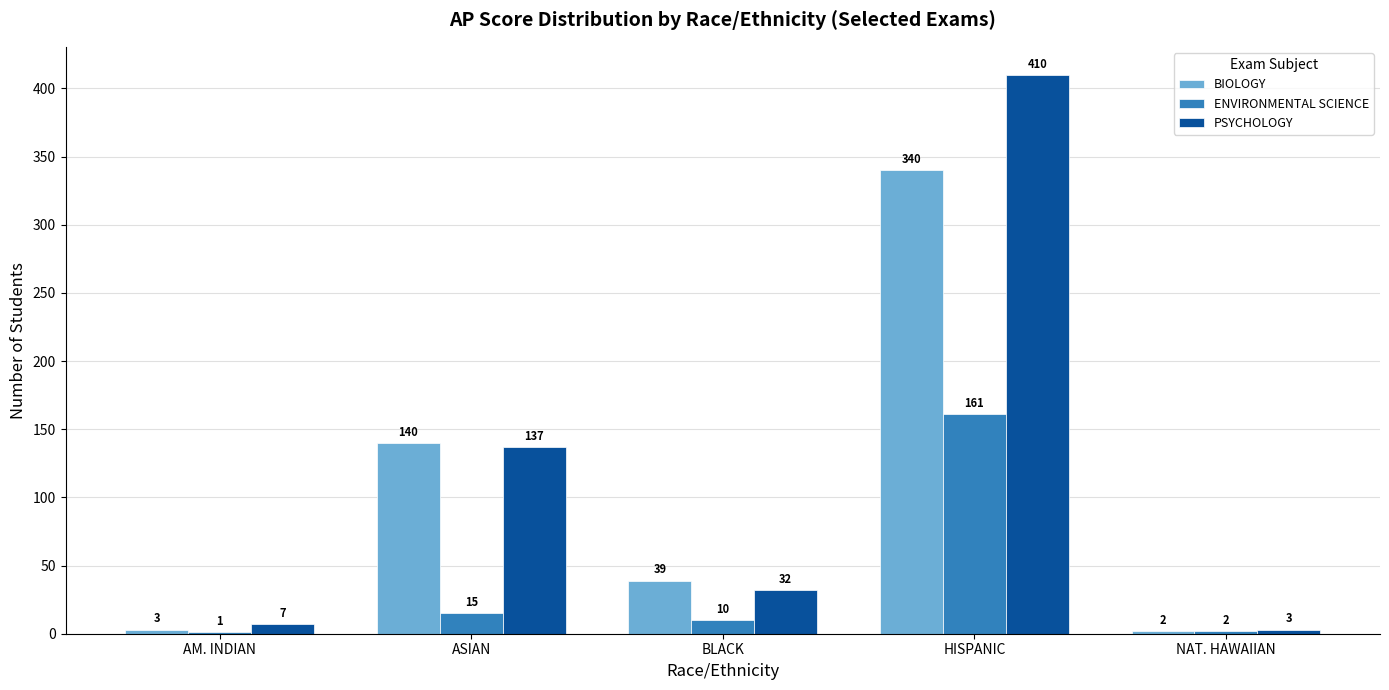

Which series has the largest total across all categories?

PSYCHOLOGY